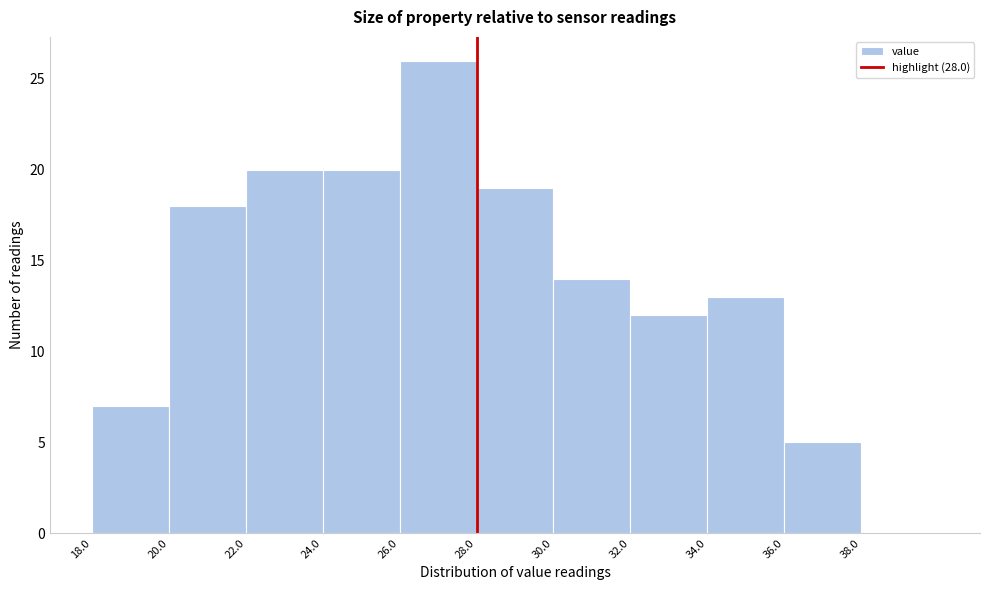

What is the height of the bar covering 24 to 26 on the x-axis? The values are not printed on the chart, so give them approximately, as read against the axis.

20